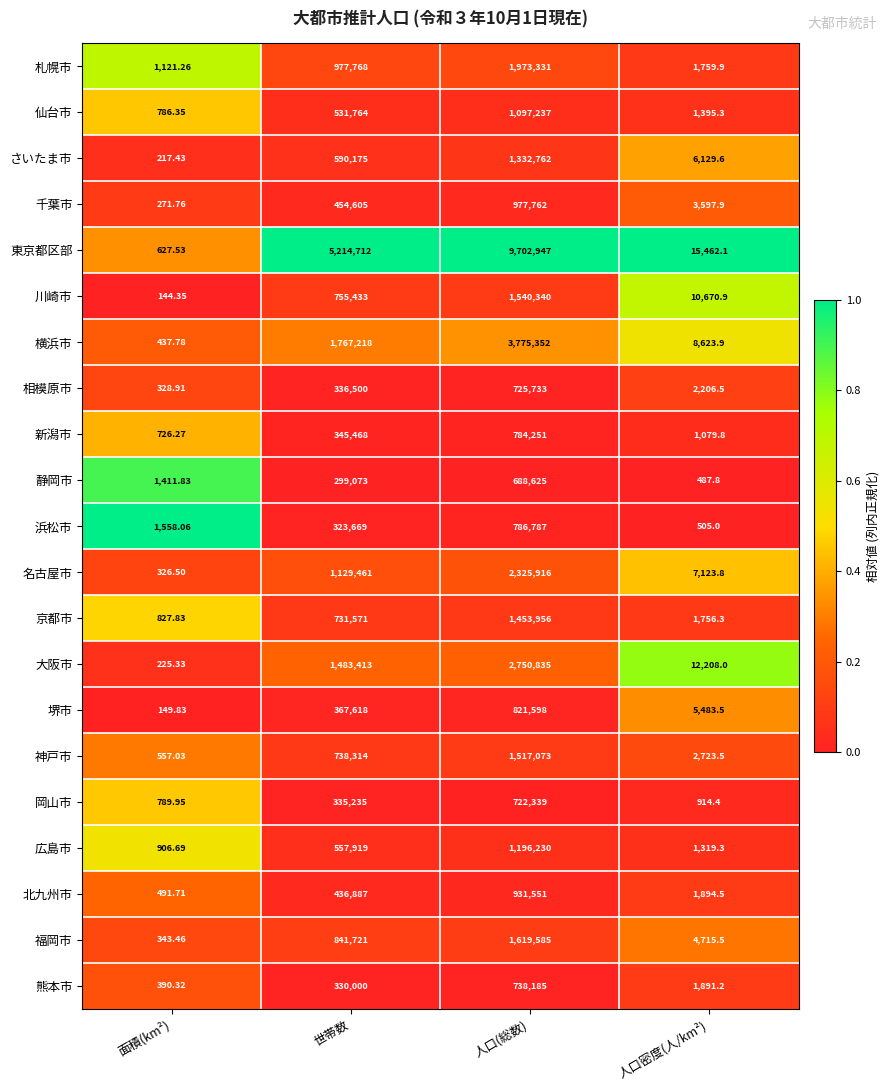

Where is 福岡市 nearest to the value 809964?

世帯数